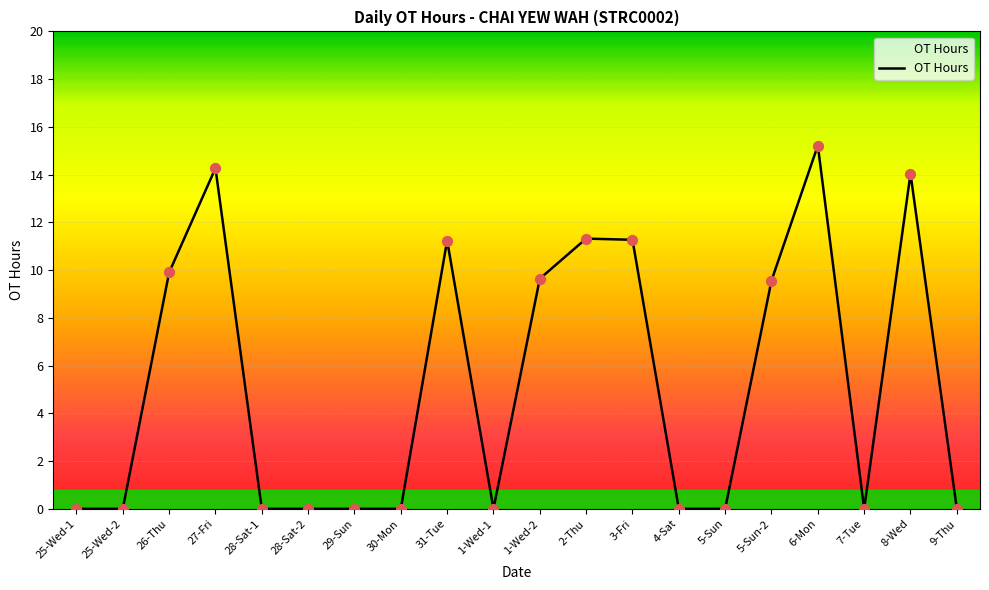

Which has a higher value, 1-Wed-2 or 25-Wed-2?

1-Wed-2